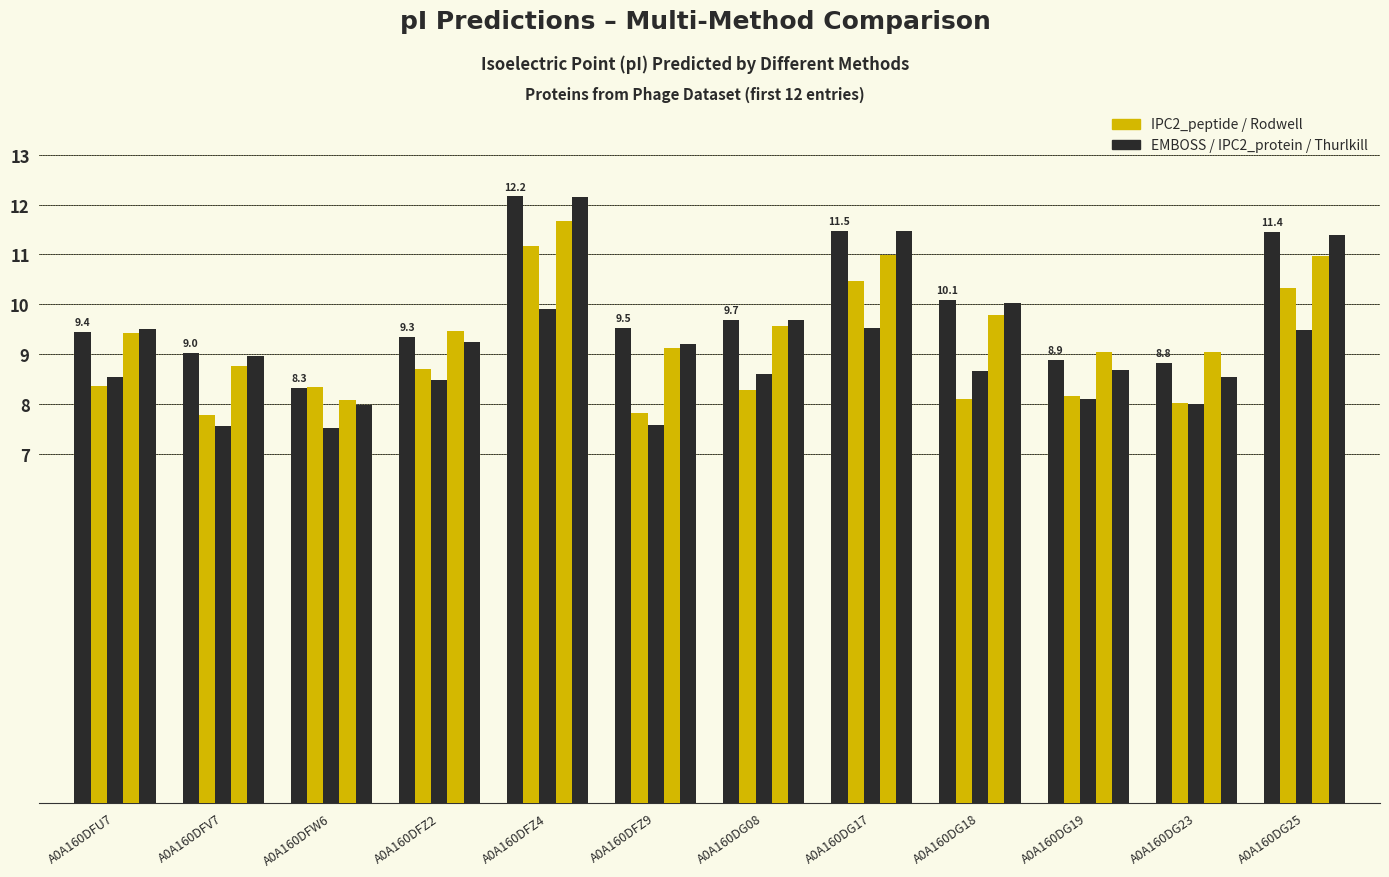

Reading right to left, extract all data points from this chart.

EMBOSS: 11.4	8.8	8.9	10.1	11.5	9.7	9.5	12.2	9.3	8.3	9.0	9.4
IPC2_peptide: 10.3	8.0	8.2	8.1	10.5	8.3	7.8	11.2	8.7	8.3	7.8	8.4
IPC2_protein: 9.5	8.0	8.1	8.7	9.5	8.6	7.6	9.9	8.5	7.5	7.6	8.6
Rodwell: 11.0	9.0	9.0	9.8	11.0	9.6	9.1	11.7	9.5	8.1	8.8	9.4
Thurlkill: 11.4	8.5	8.7	10.0	11.5	9.7	9.2	12.1	9.3	8.0	9.0	9.5